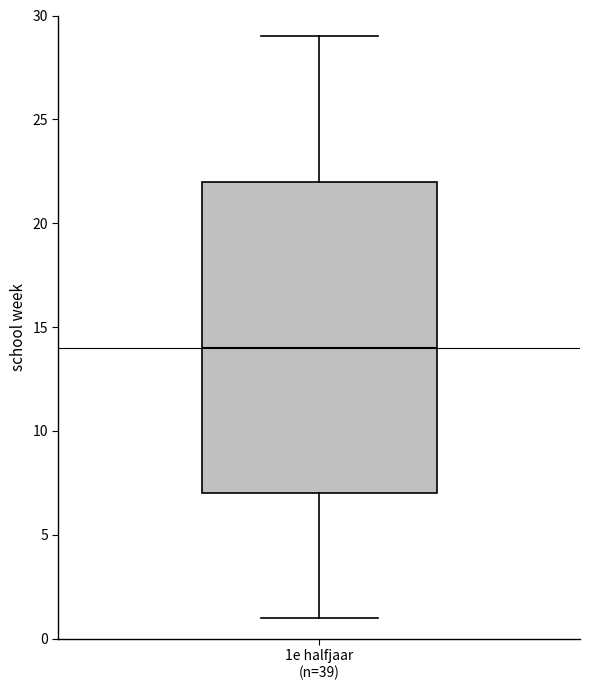

Where does the upper whisker of the box for 1e halfjaar (n=39) end on the y-axis? The values are not printed on the chart, so give them approximately, as read against the axis.

29